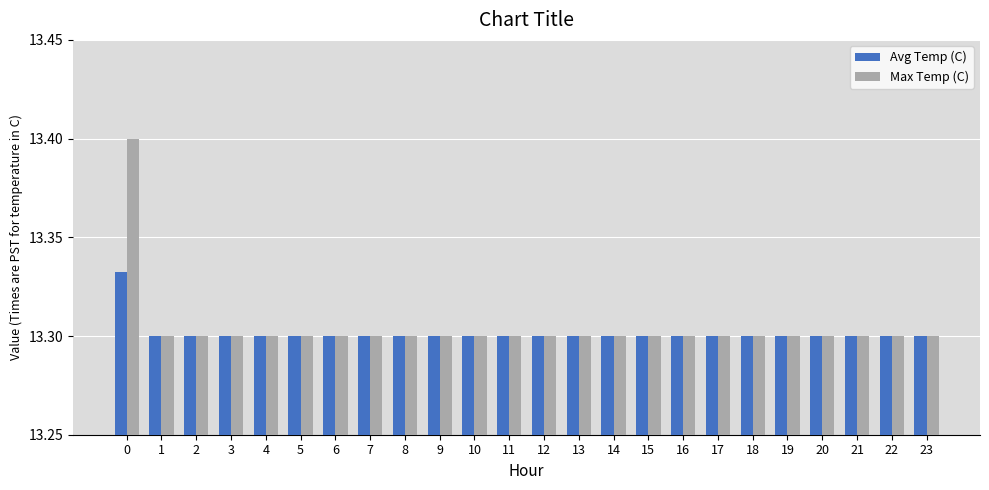

List the series in order of their peak value, lowest first.

Avg Temp (C), Max Temp (C)